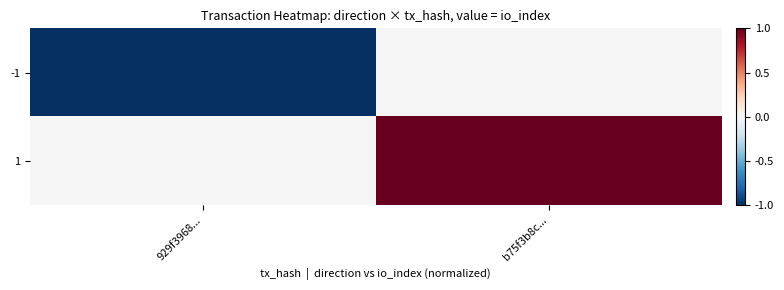

Which label corresponds to the largest value in the chart?

b75f3b8c...